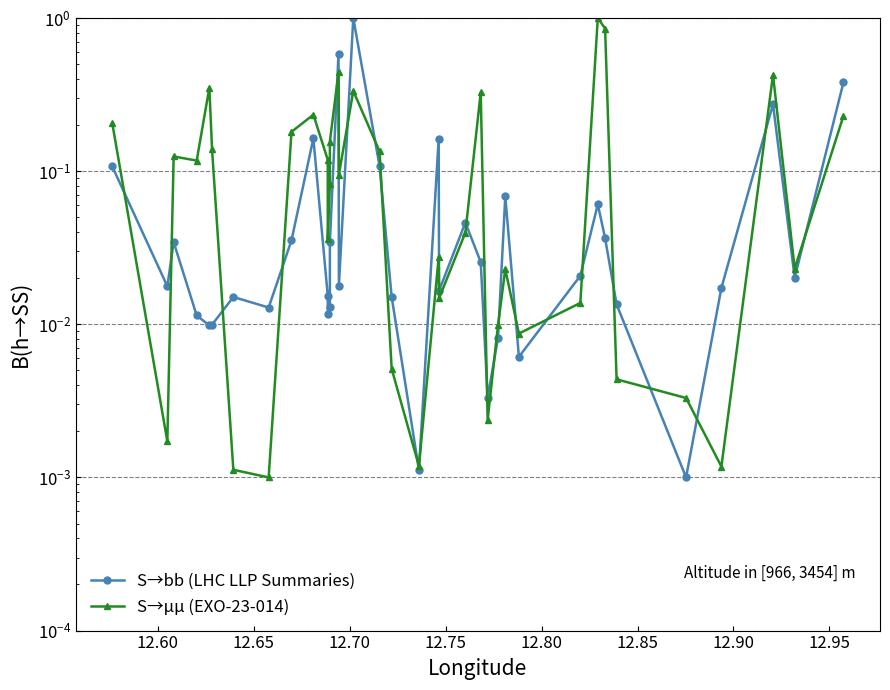

Rank the series by their maximum value, from lowest to highest.

S→bb (LHC LLP Summaries), S→μμ (EXO-23-014)